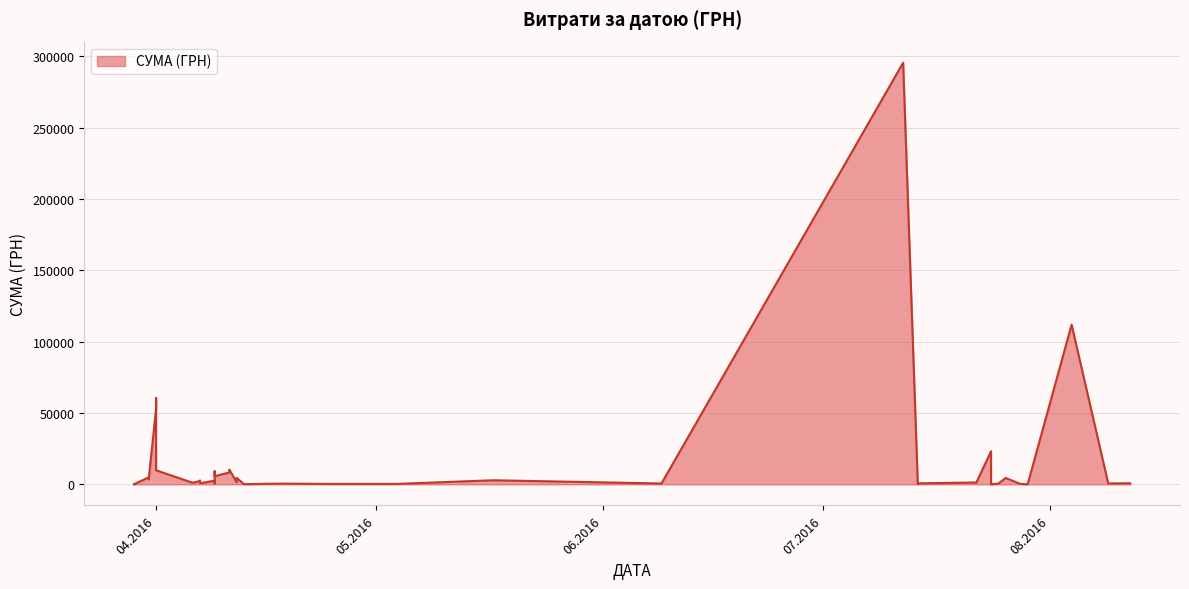

What is the value of the 33rd point from the left?

53028.9